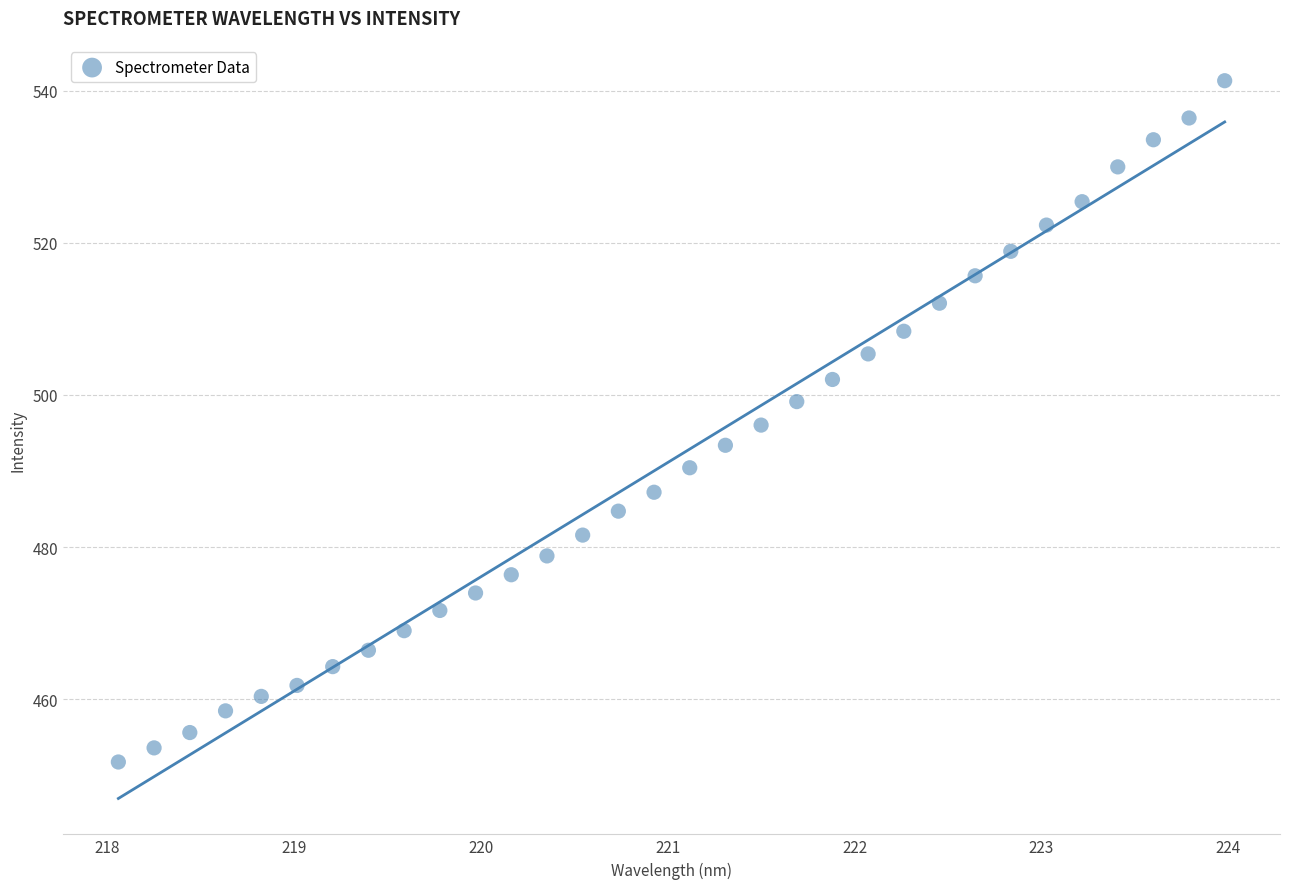

What is the range of X values (max minus min)?

5.9